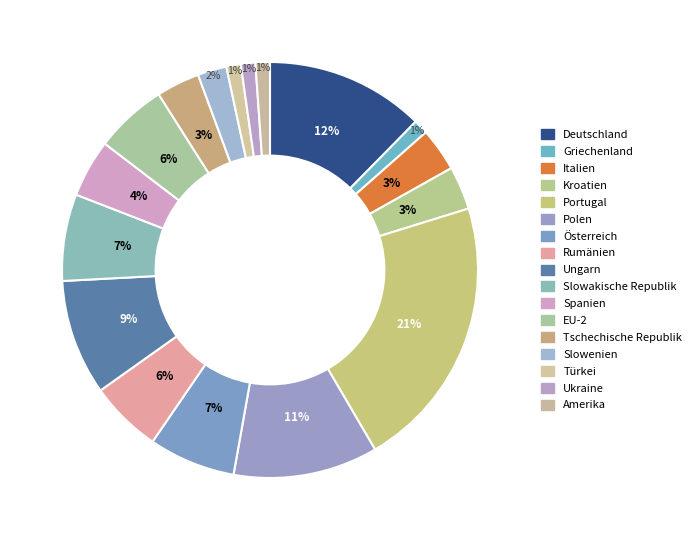

Which has a higher value, Polen or Griechenland?

Polen